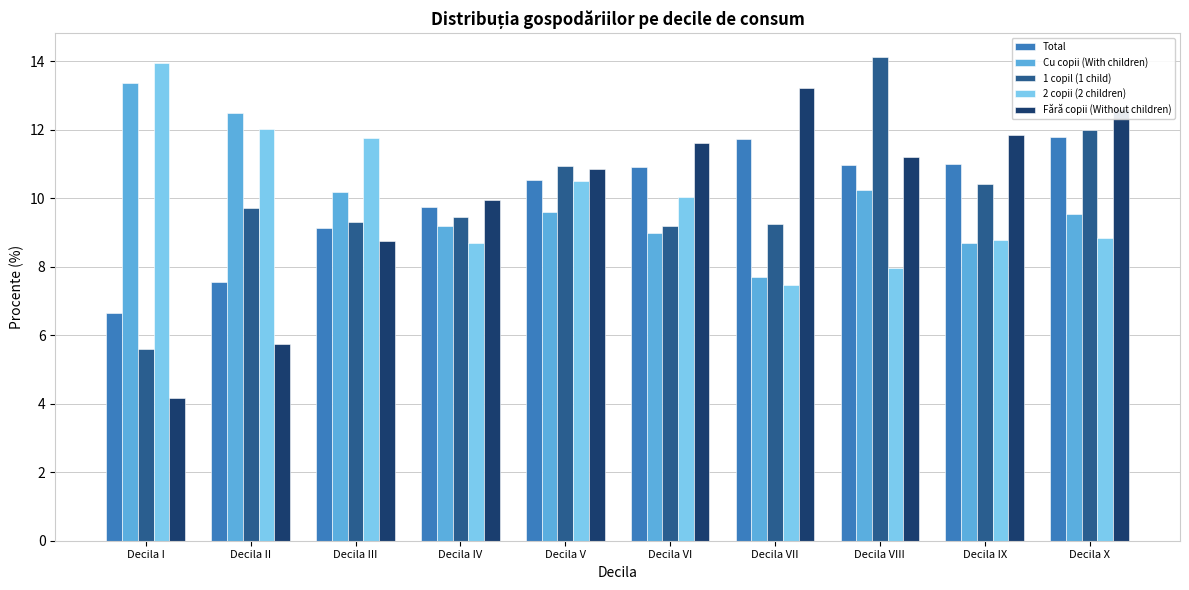

Which series has the largest range (max minus min)?

Fără copii (Without children)